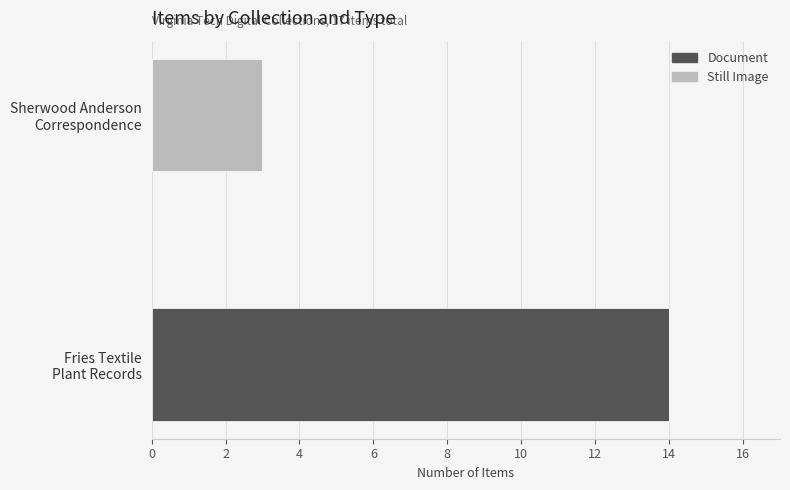

What is the sum of all Document values?

14